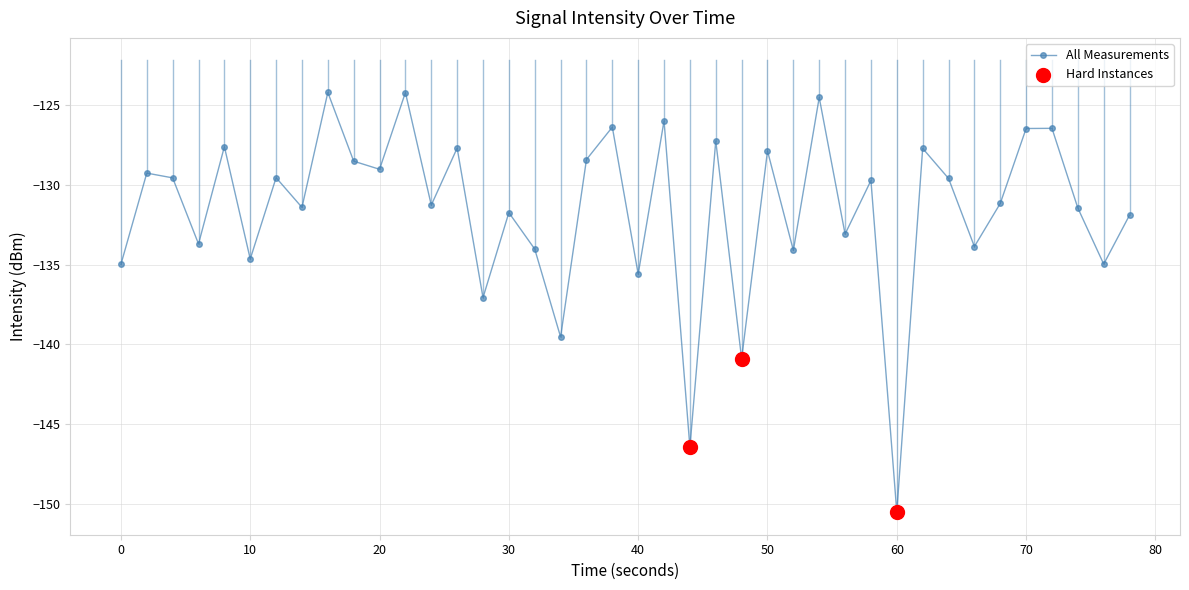

How many points are higher than both their immediate neighbors (excluding endpoints)?

15